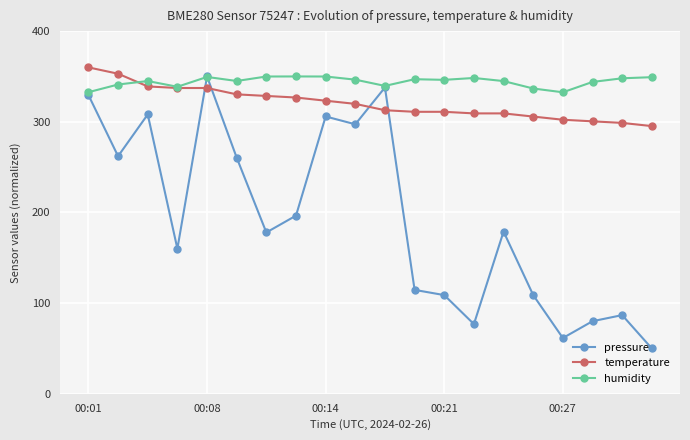

What is the minimum value shown in the chart?

50.0